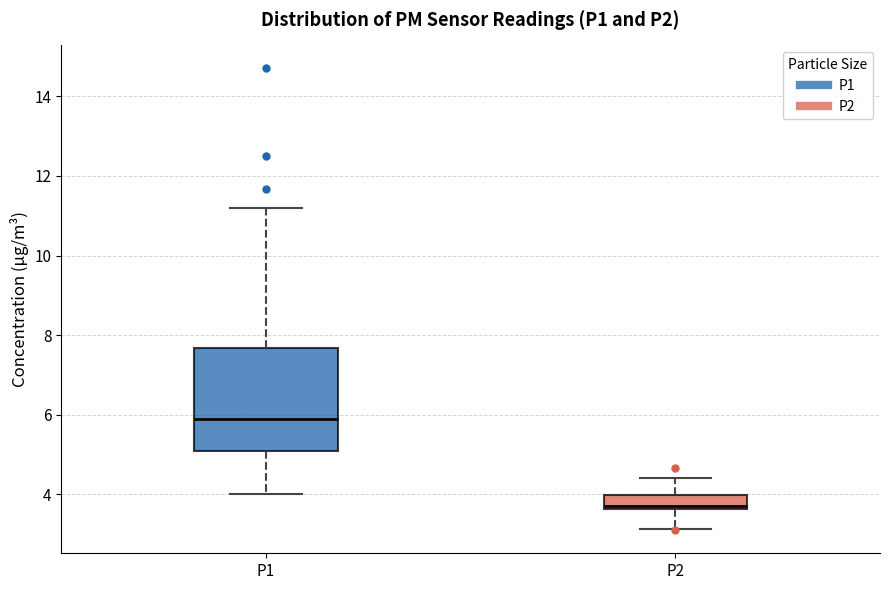

Comparing the boxes themselves (not the whiskers), which one is the tallest?

P1